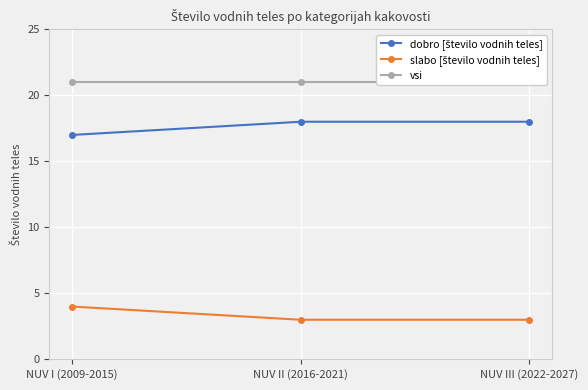

Is the value of slabo [število vodnih teles] at NUV I (2009-2015) greater than the value of dobro [število vodnih teles] at NUV III (2022-2027)?

No